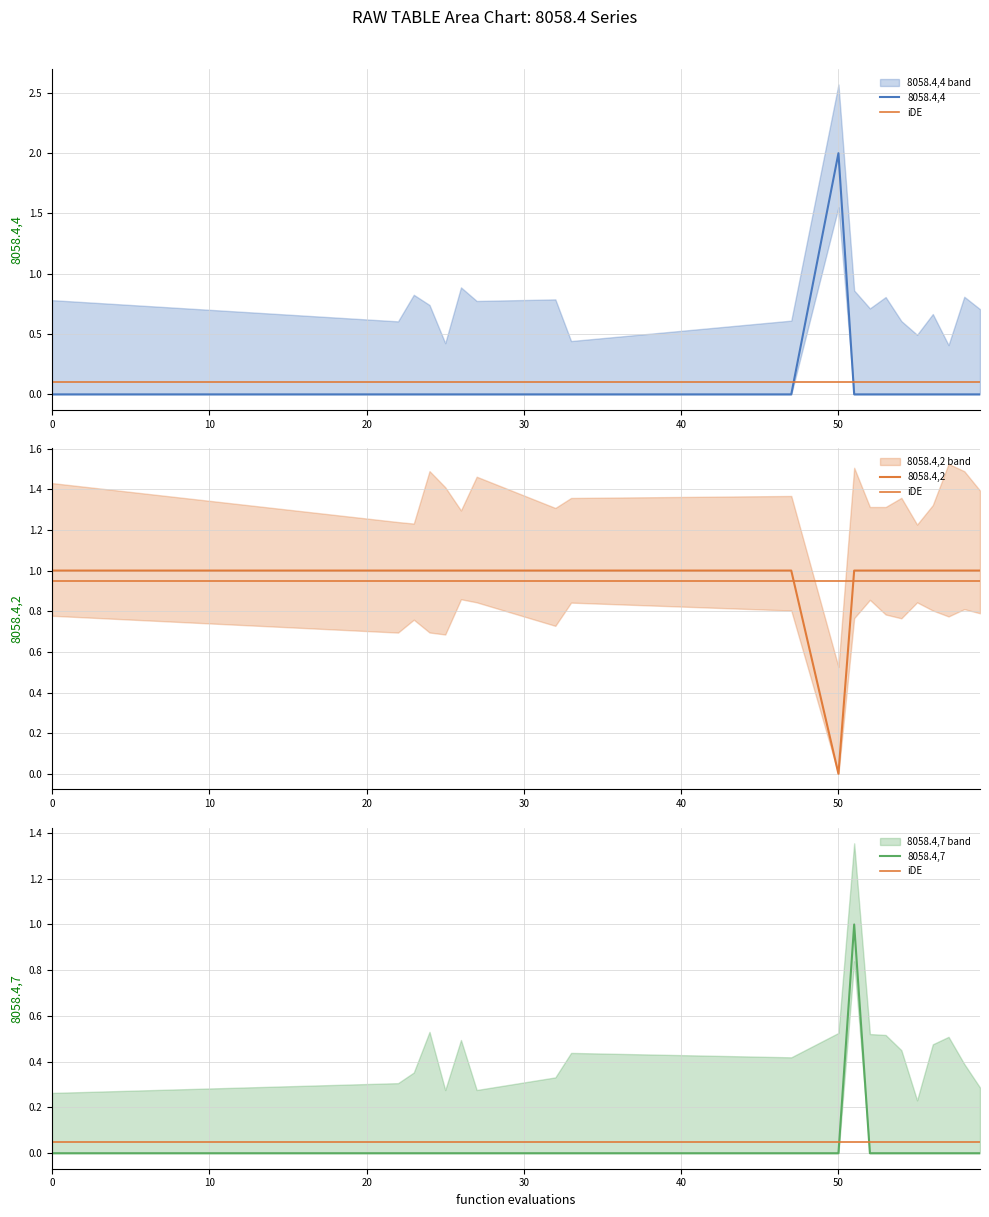

Count the number of data series in this chart.

4